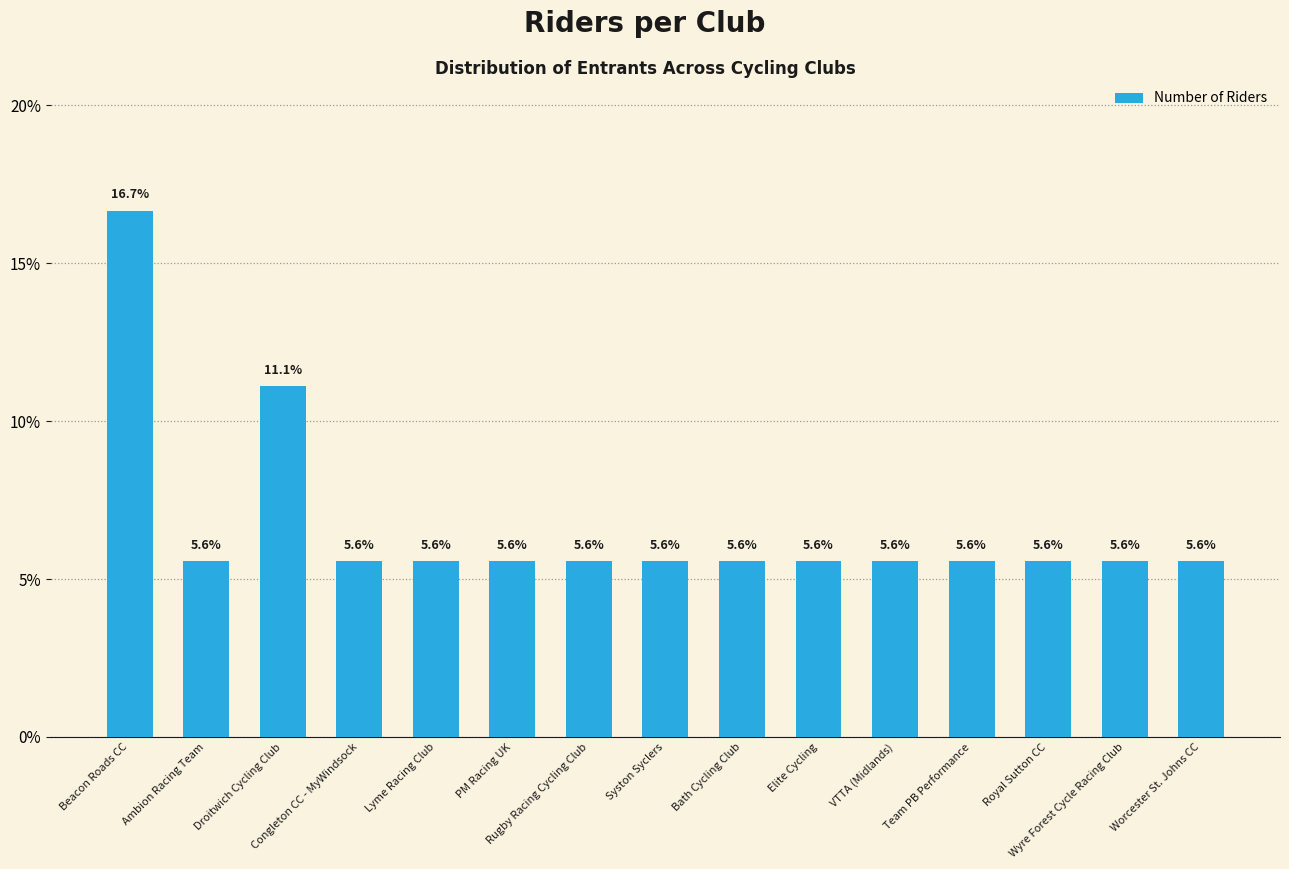

Reading left to right, what are all the values shown in this chart?

Beacon Roads CC=16.7	Ambion Racing Team=5.6	Droitwich Cycling Club=11.1	Congleton CC - MyWindsock=5.6	Lyme Racing Club=5.6	PM Racing UK=5.6	Rugby Racing Cycling Club=5.6	Syston Syclers=5.6	Bath Cycling Club=5.6	Elite Cycling=5.6	VTTA (Midlands)=5.6	Team PB Performance=5.6	Royal Sutton CC=5.6	Wyre Forest Cycle Racing Club=5.6	Worcester St. Johns CC=5.6